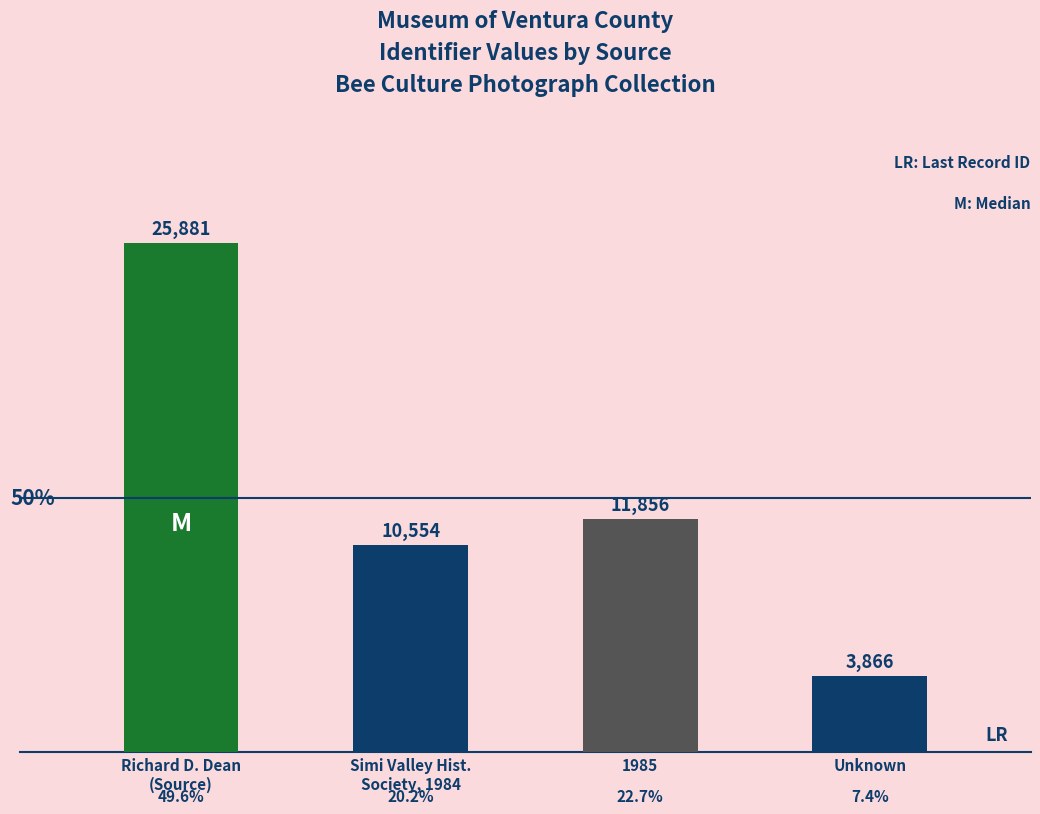

What is the sum of the values at Unknown and Simi Valley Hist.
Society, 1984?

14420